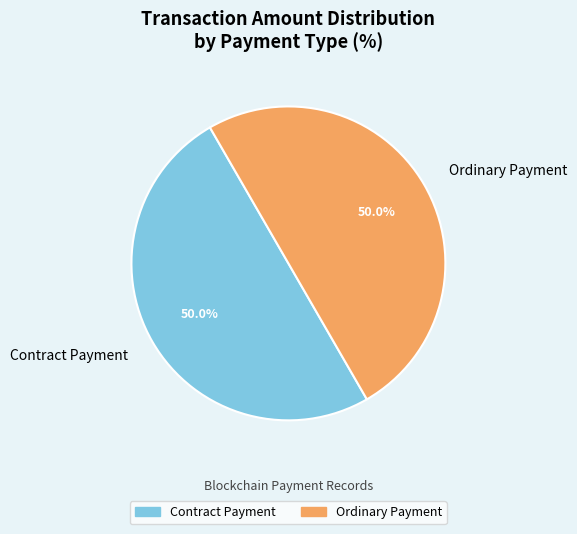

How many segments does this pie chart have?

2